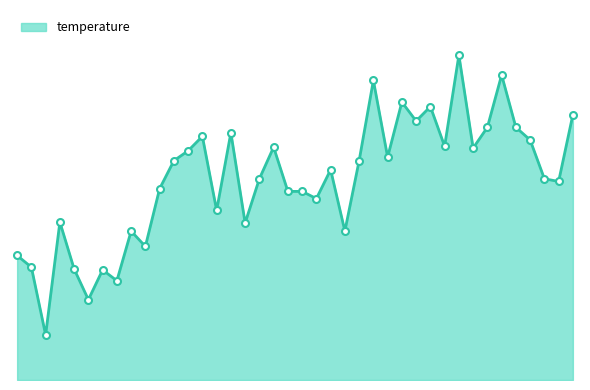

At which label is the value closest to 9?

00:51